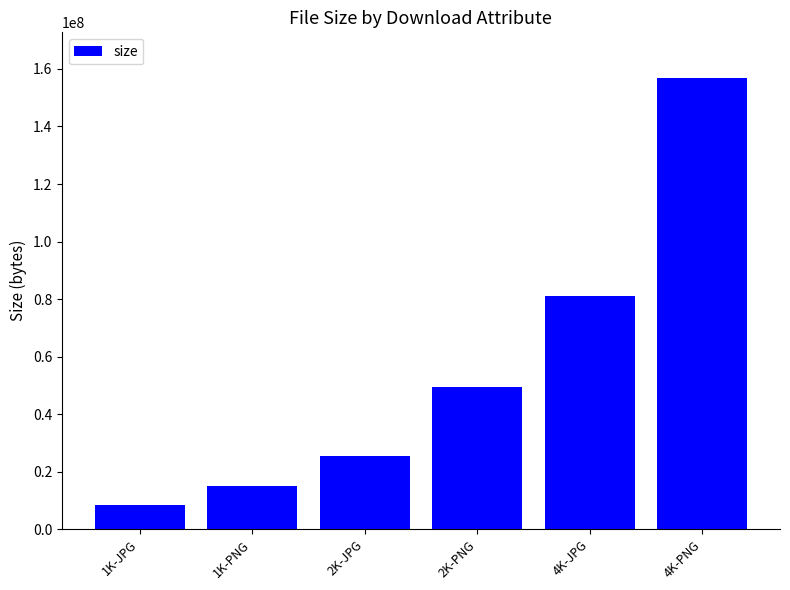

What position from the left is 4K-JPG?

5